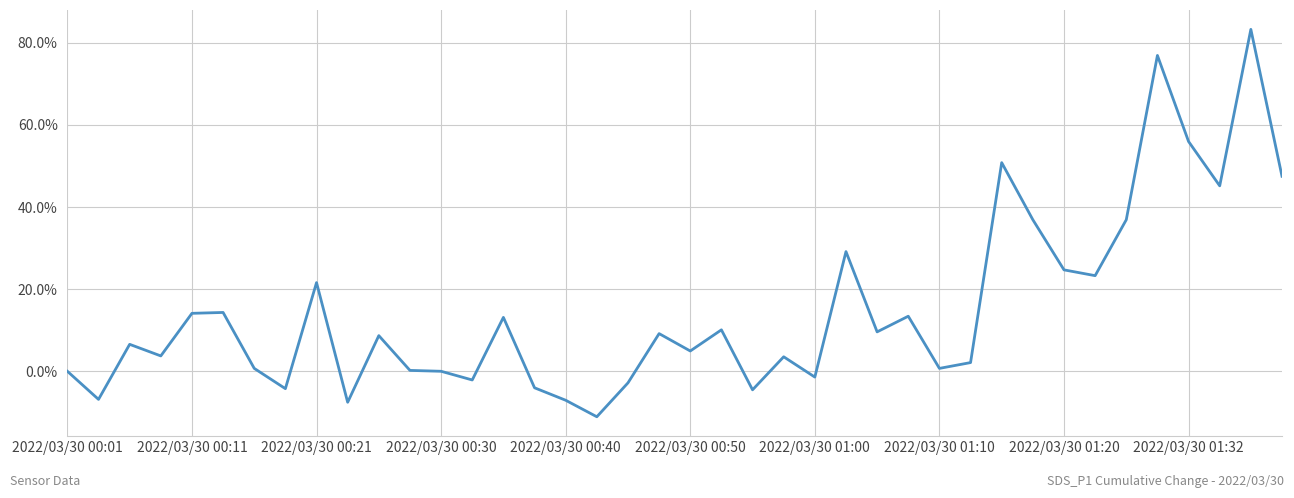

What is the smallest value displayed?

-11.1